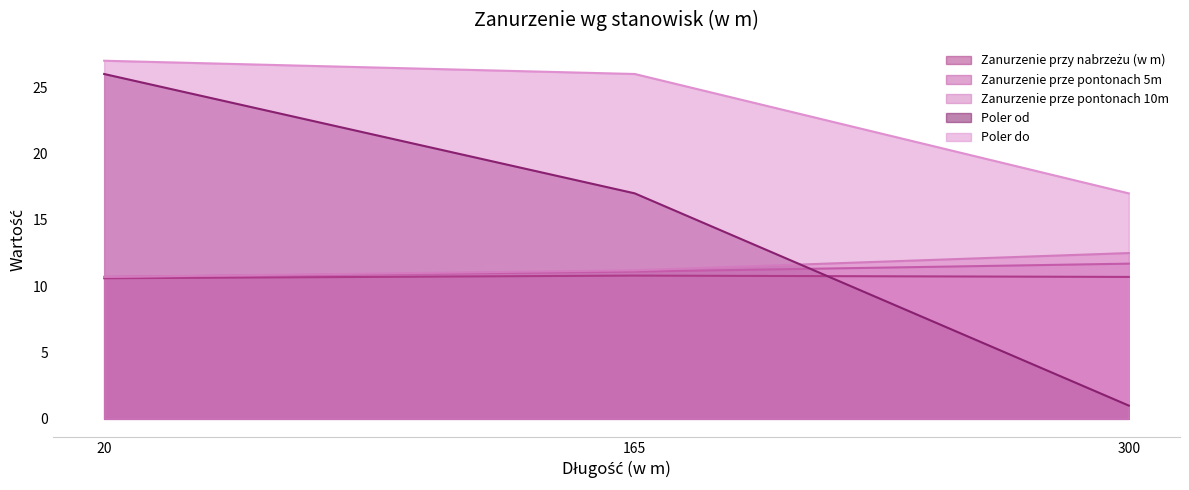

At how many categories does at least one series exceed 15?

3